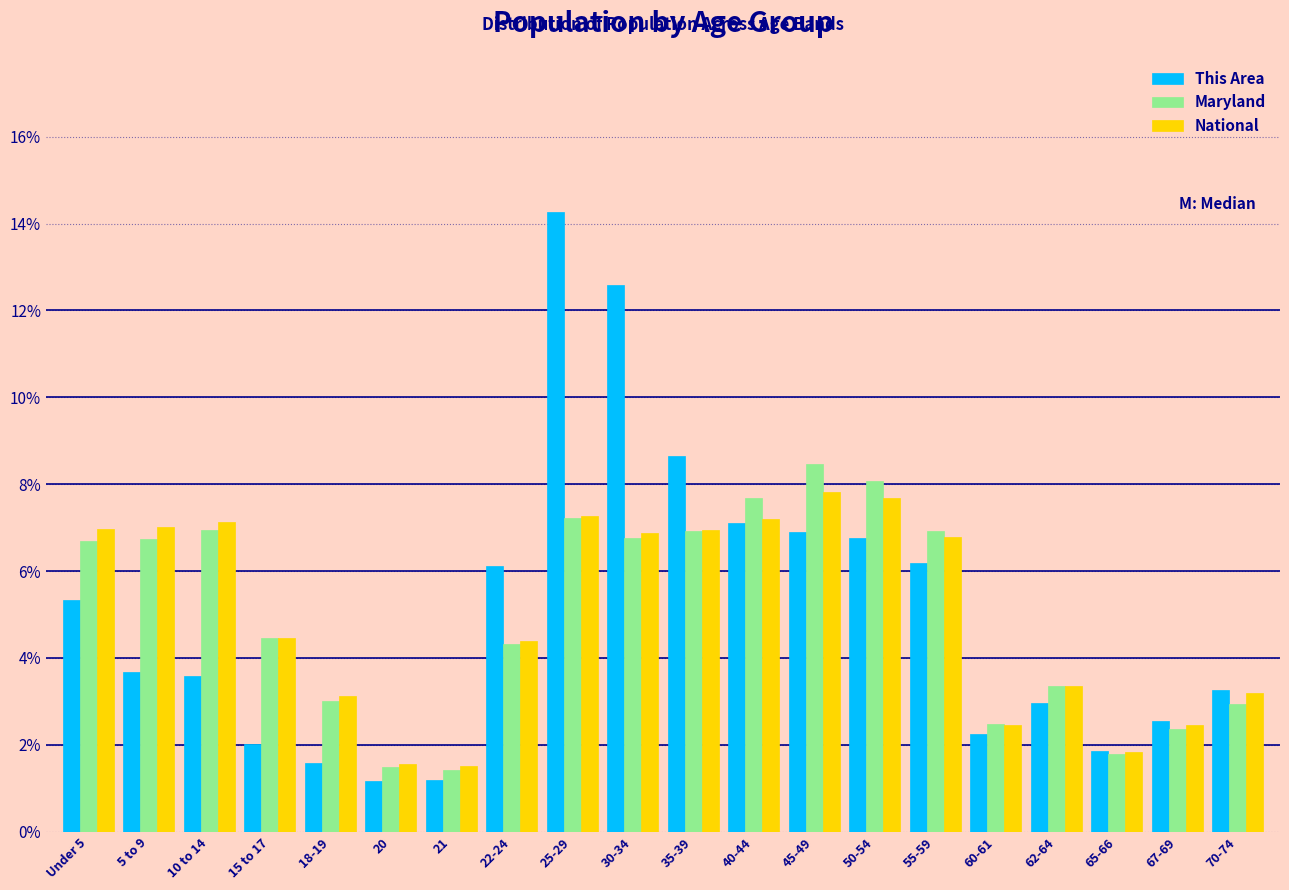

Is the value of Maryland at 15 to 17 greater than the value of National at 25-29?

No